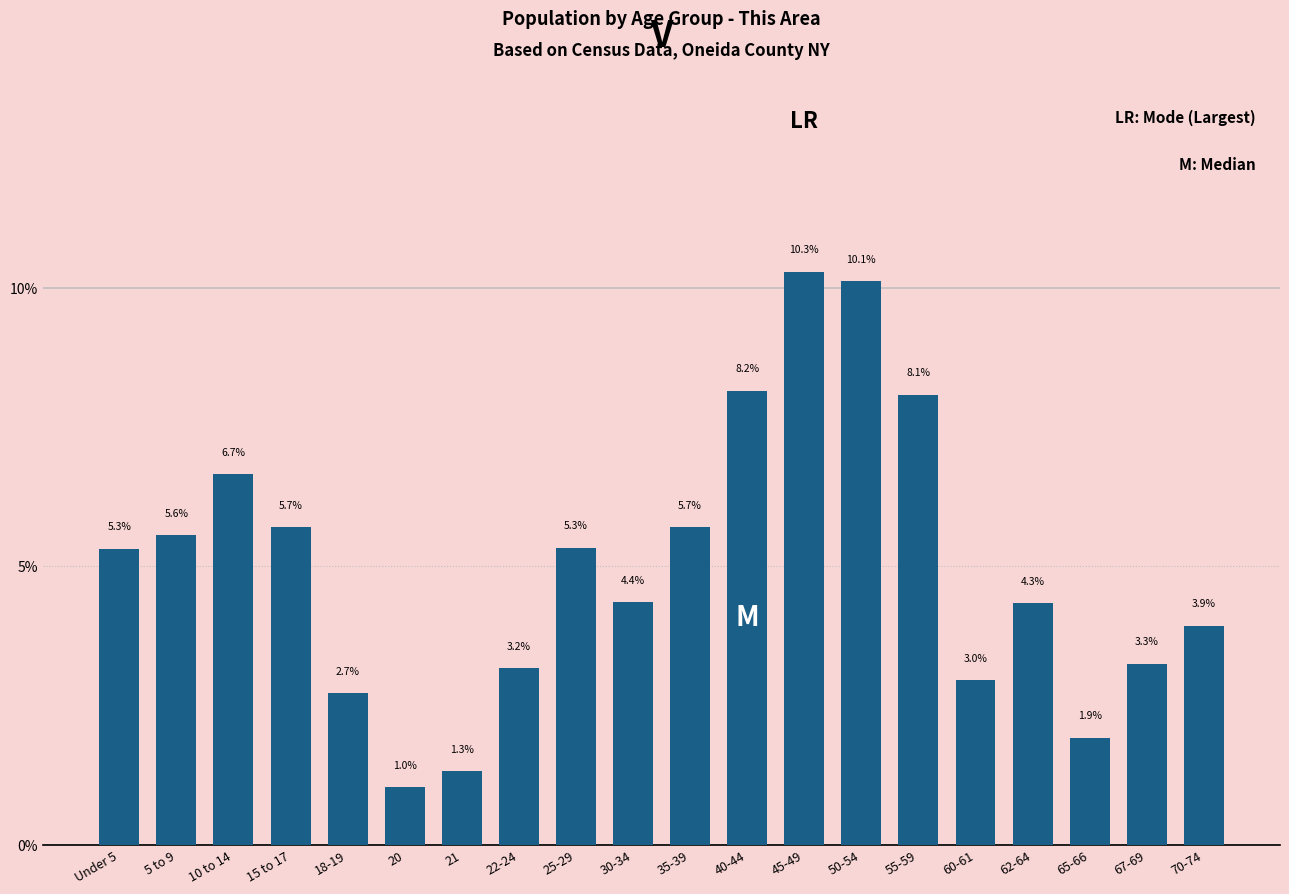

Reading left to right, what are all the values shown in this chart?

5.3	5.6	6.7	5.7	2.7	1.0	1.3	3.2	5.3	4.4	5.7	8.2	10.3	10.1	8.1	3.0	4.3	1.9	3.3	3.9